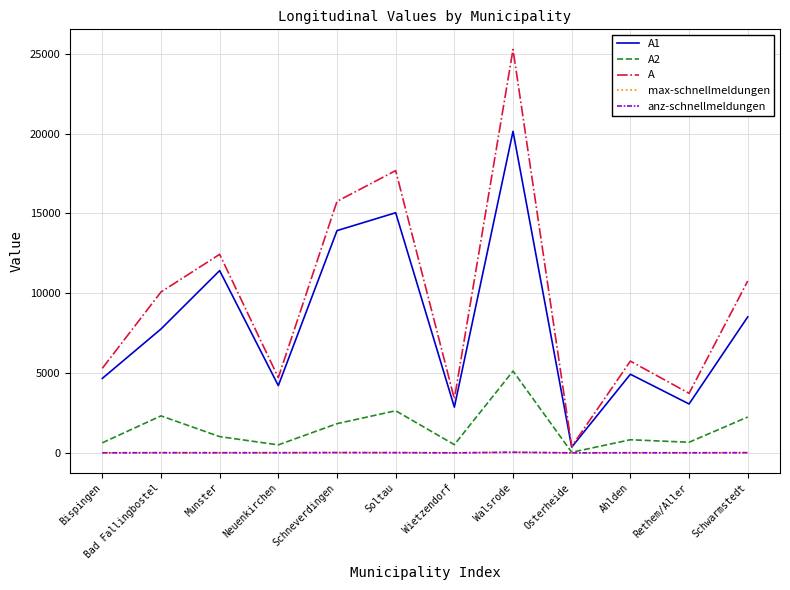

What position from the right is Soltau?

7